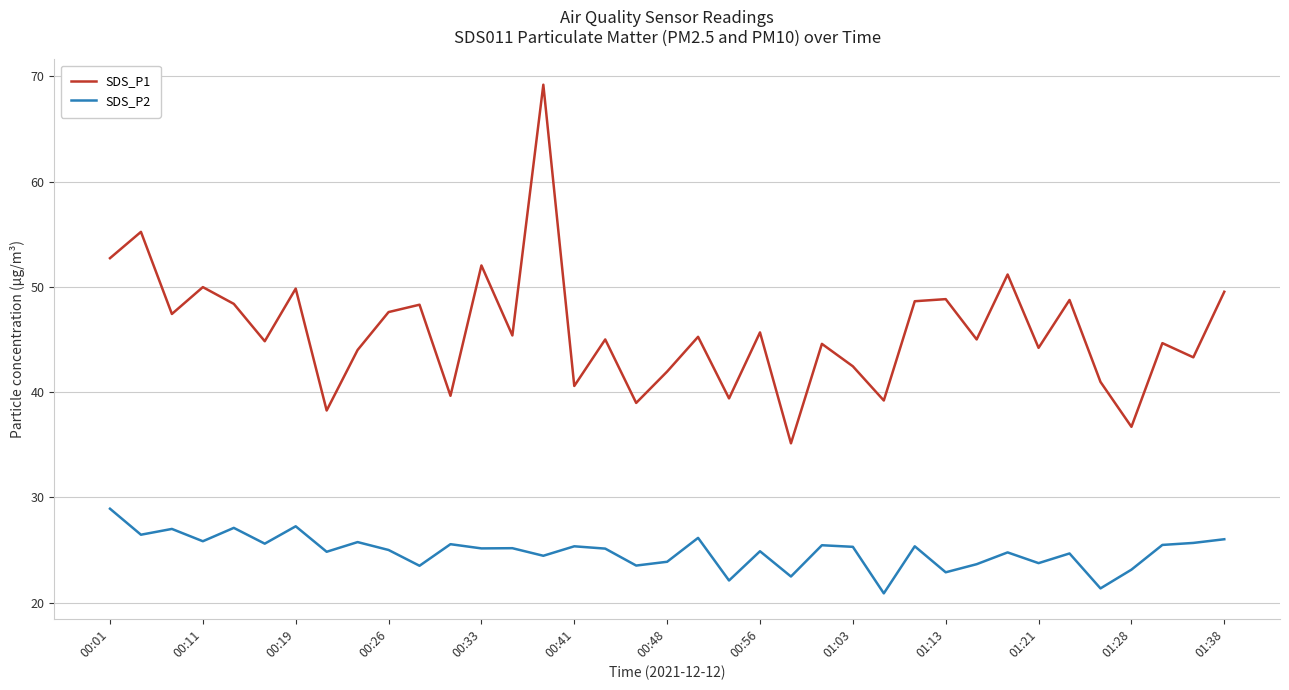

True or false: SDS_P2 and SDS_P1 intersect in this chart.

False